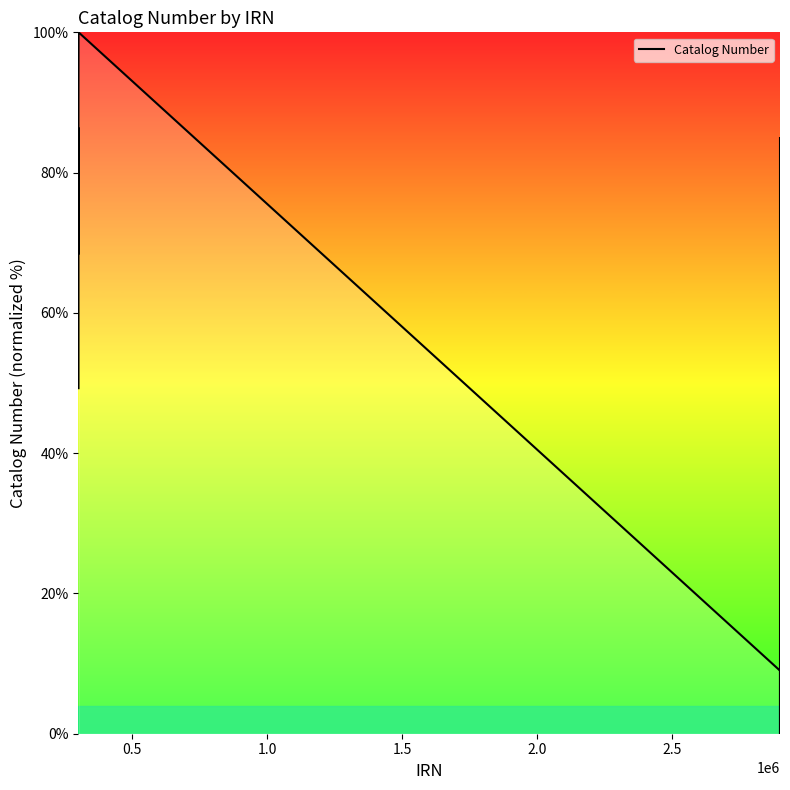

What is the difference between the second highest and second lowest values?

90.6